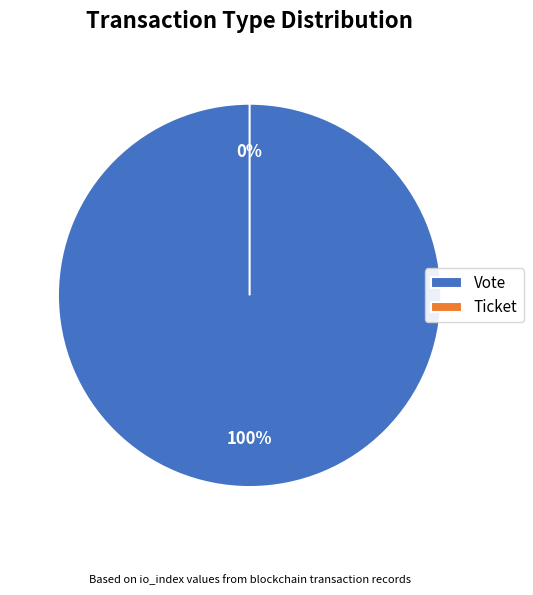

Does Vote represent more than half of the total?

Yes